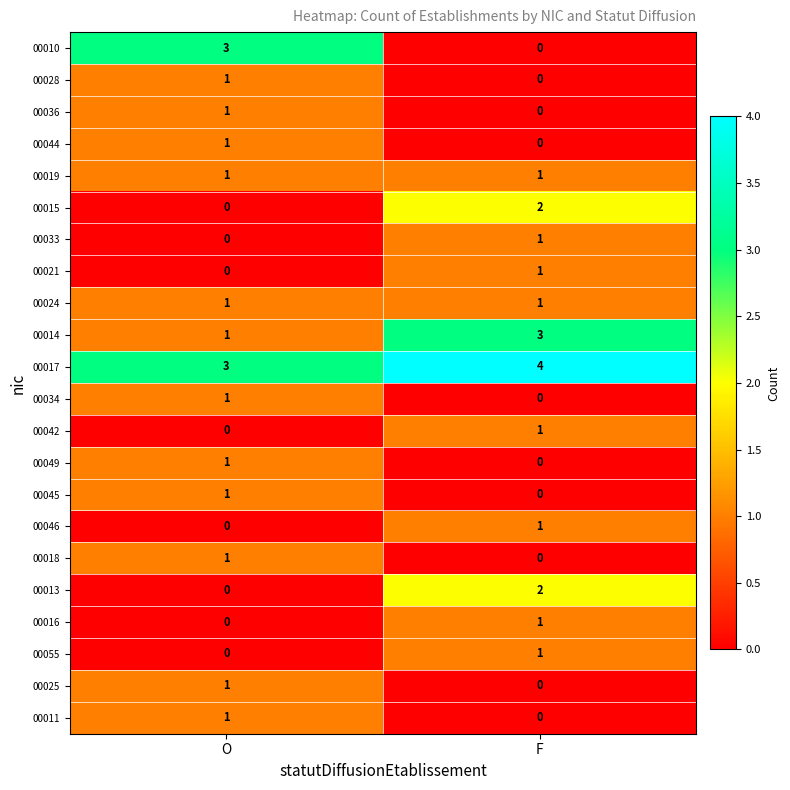

At which label does 00034 reach its peak?

O